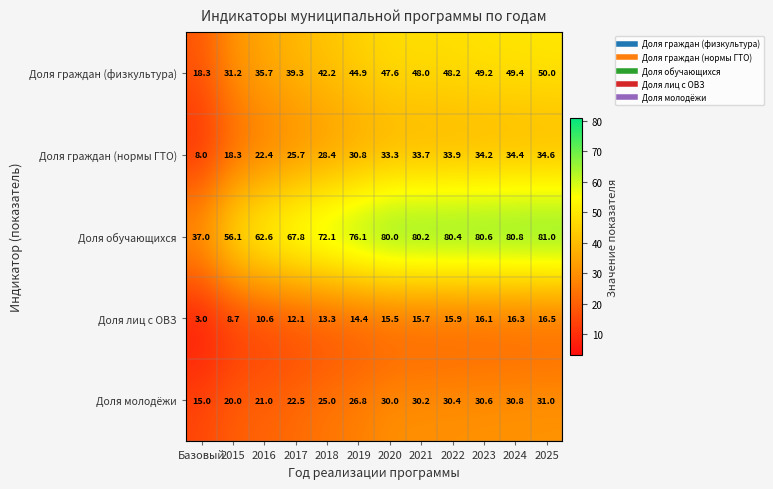

At 2021, list the series in order from largest to smallest.

Доля обучающихся, Доля граждан (физкультура), Доля граждан (нормы ГТО), Доля молодёжи, Доля лиц с ОВЗ